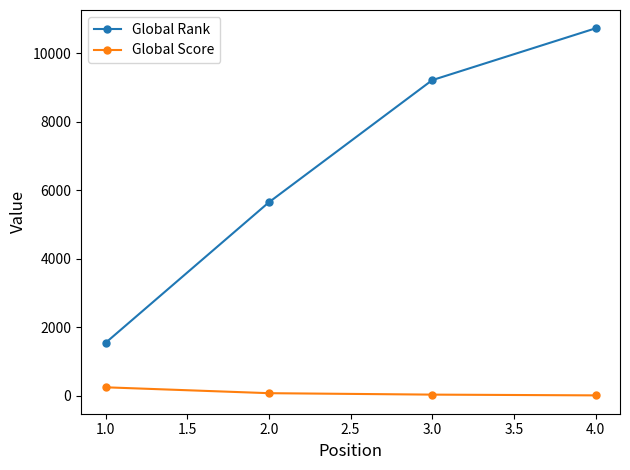

What is the sum of the Global Rank values at 1.0 and 2.0?

7192